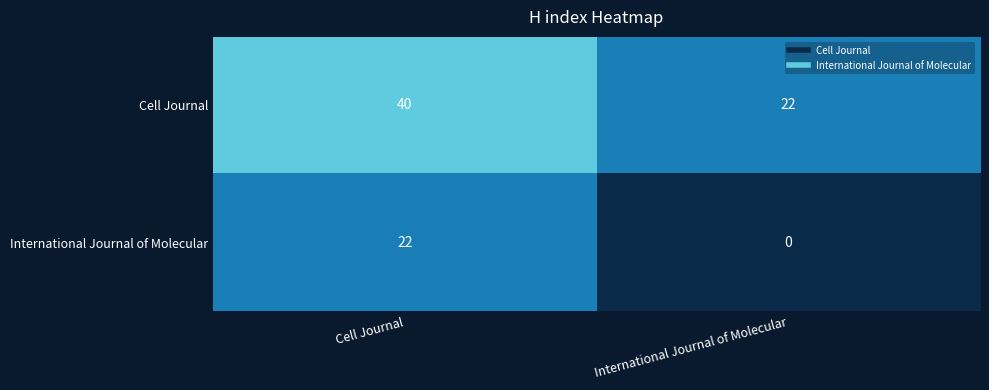

At Cell Journal, list the series in order from largest to smallest.

Cell Journal, International Journal of Molecular